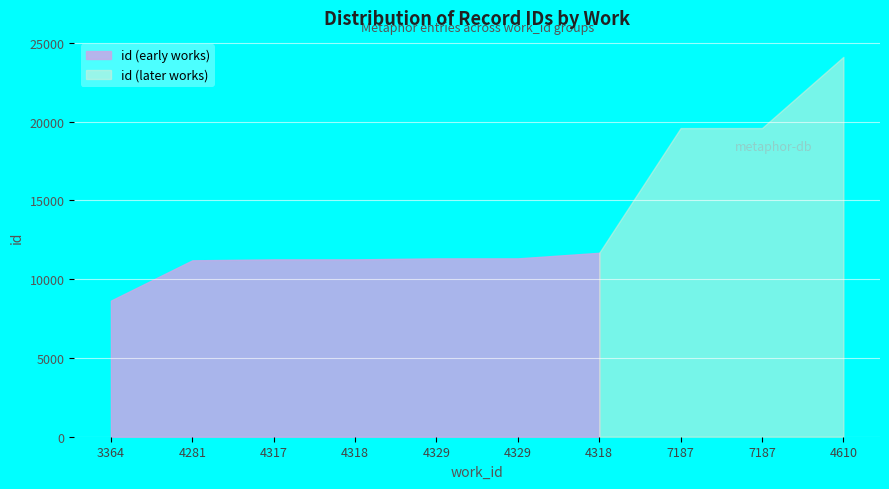

How many values exceed 11318?

4